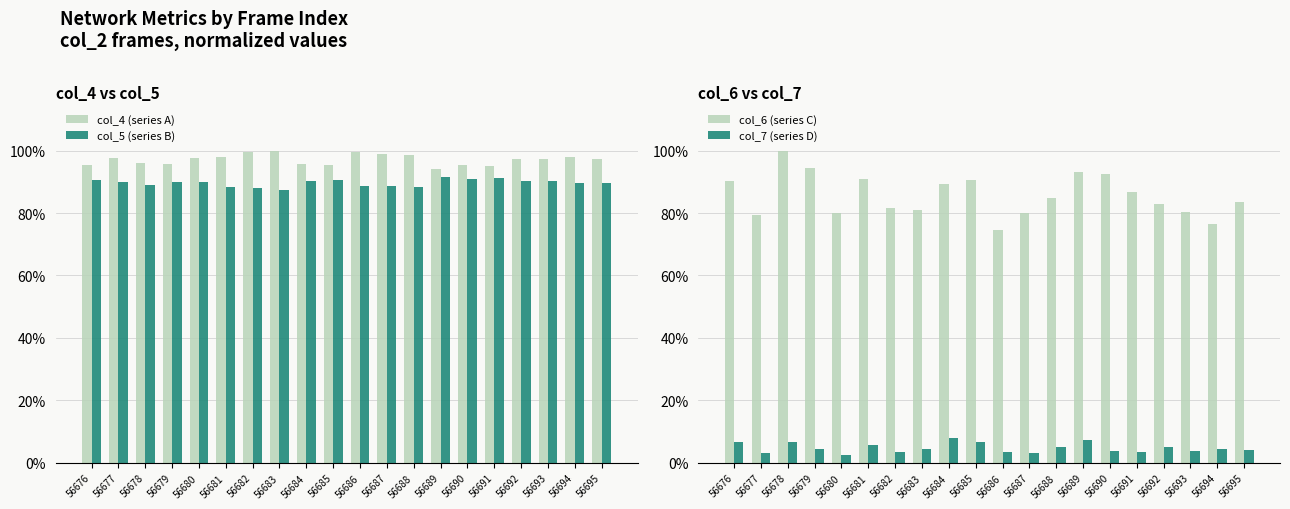

Rank the series by their maximum value, from lowest to highest.

col_7 (series D), col_5 (series B), col_4 (series A), col_6 (series C)